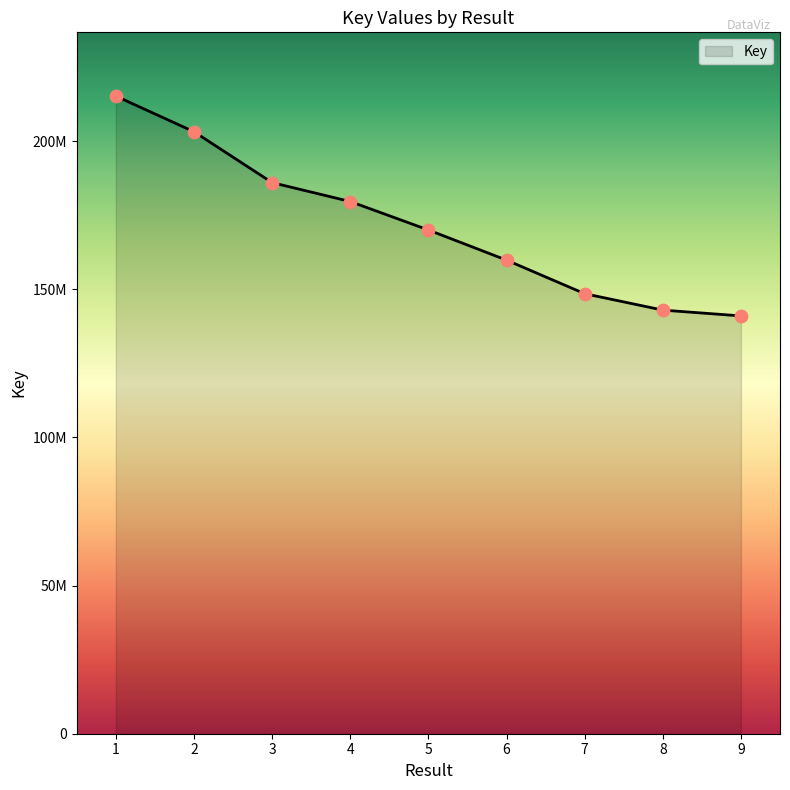

What is the ratio of the value at 8 to the value at 2?

0.7